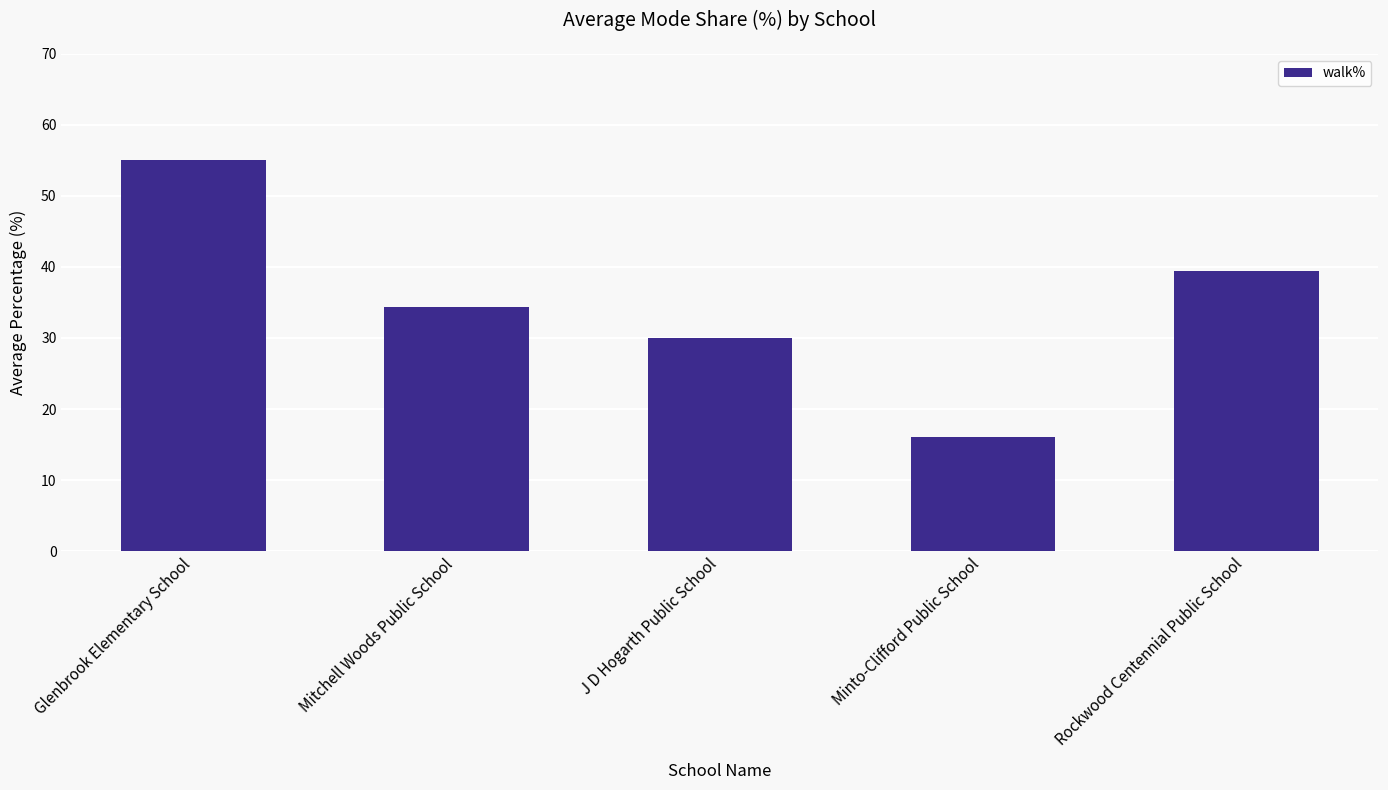

Which has a higher value, Mitchell Woods Public School or J D Hogarth Public School?

Mitchell Woods Public School